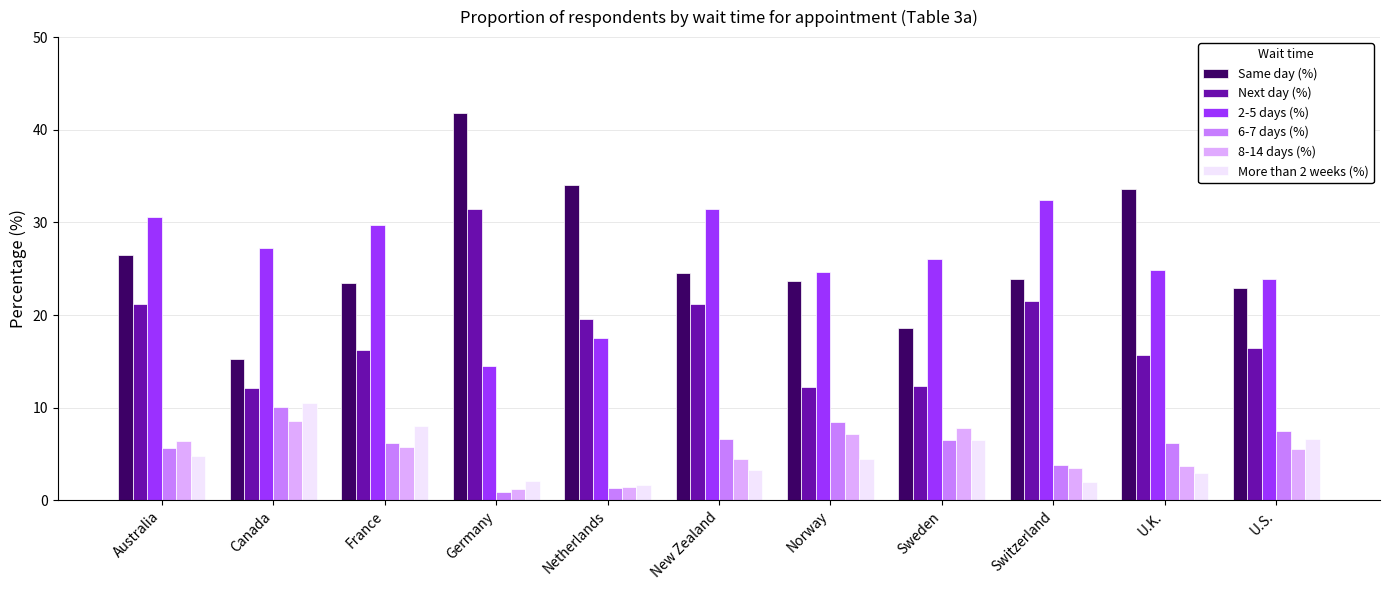

At how many categories does at least one series exceed 27?

8